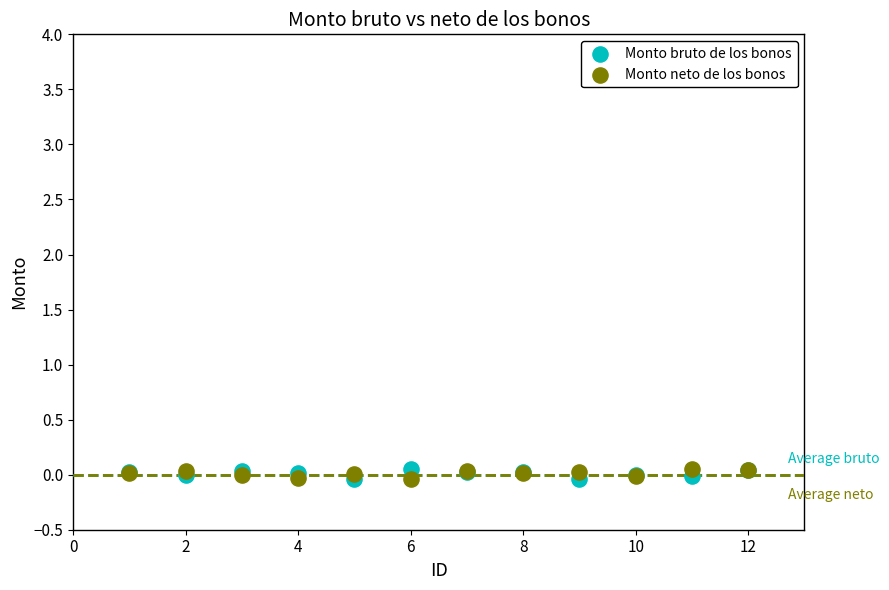

What is the X range (max minus min) for the scatter plot?

11.0